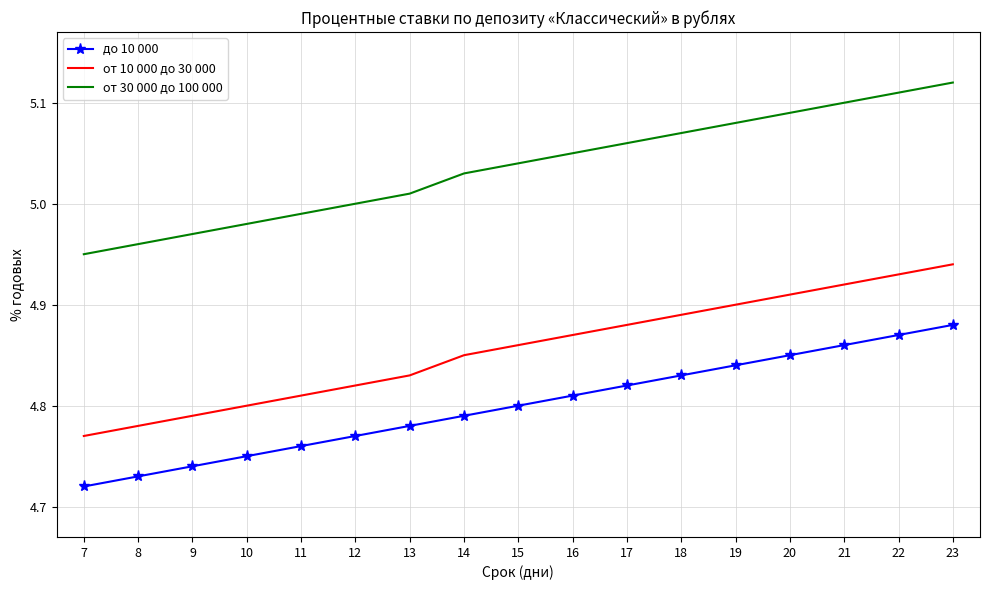

The от 30 000 до 100 000 series shows 5.1 at 19. True or false?

True